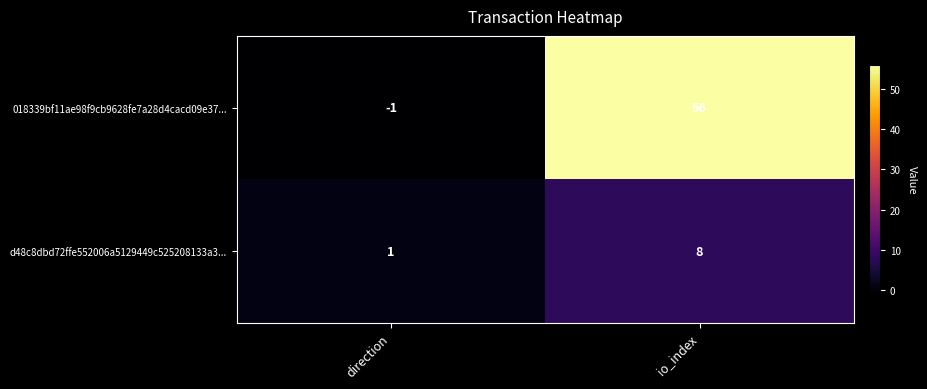

What value does the 018339bf11ae98f9cb9628fe7a28d4cacd09e37... series have at io_index, to the nearest 5?

55